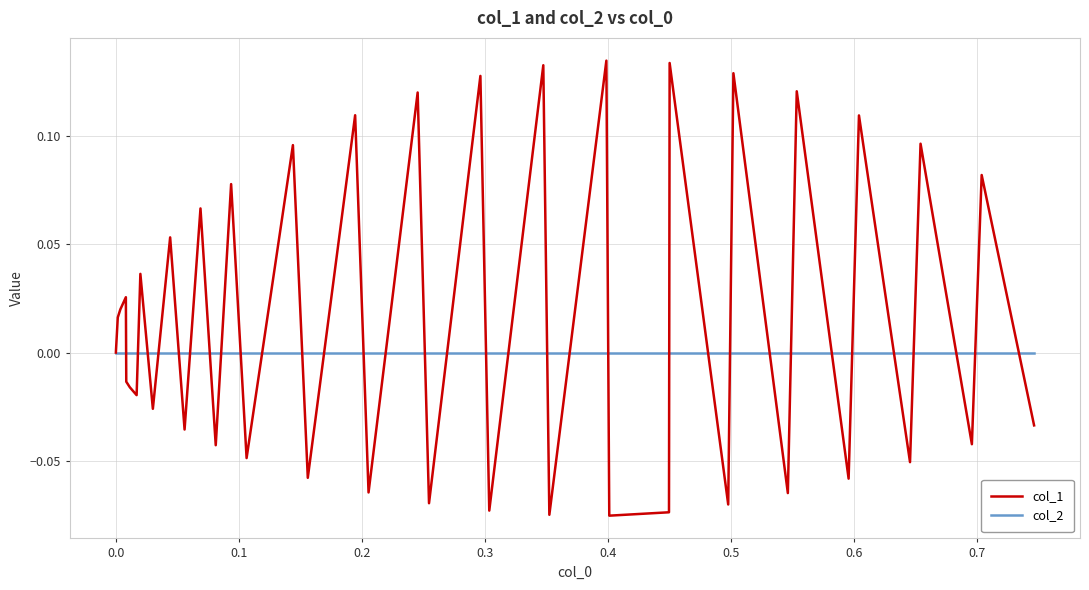

List the series in order of their overall mean, lowest first.

col_2, col_1